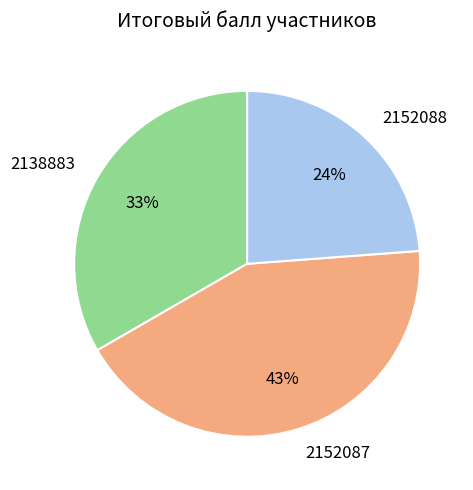

Is it true that 2138883 is 33% of the pie?

True